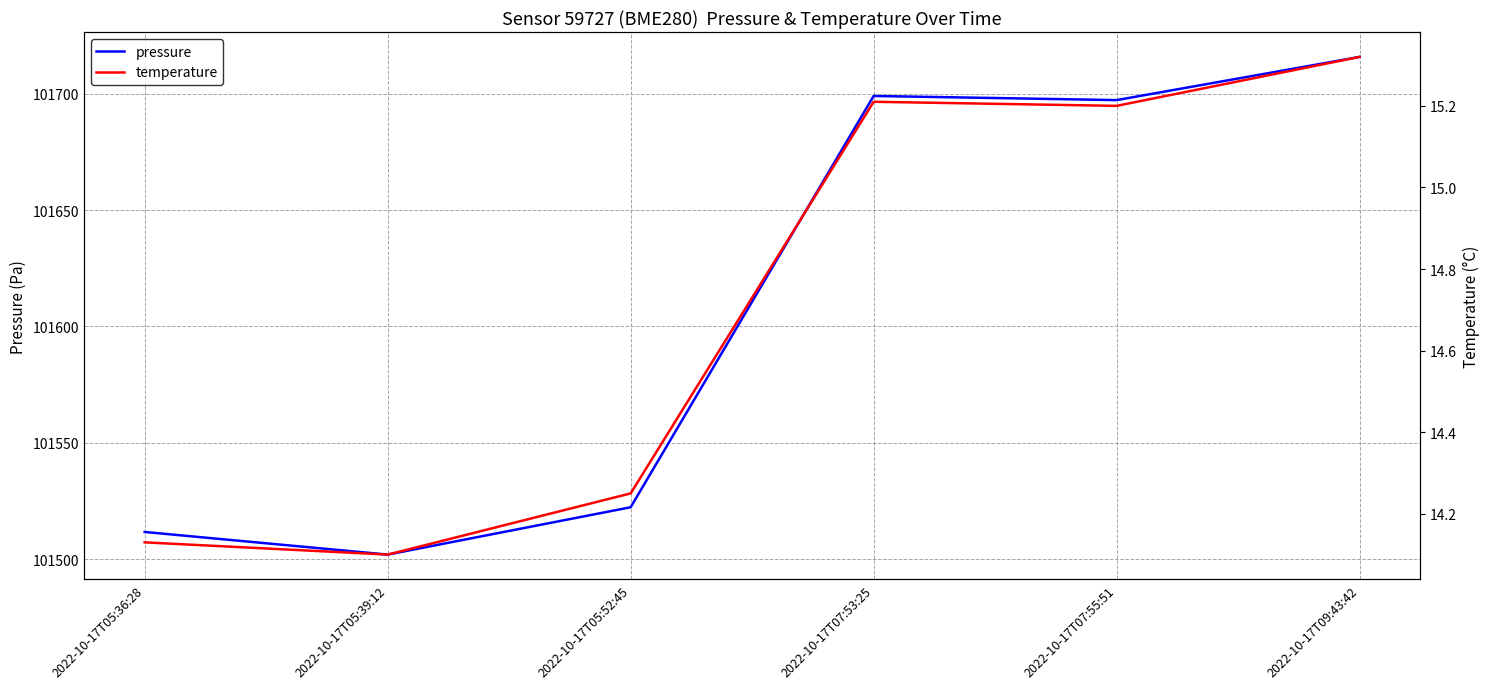

True or false: temperature and pressure intersect in this chart.

False